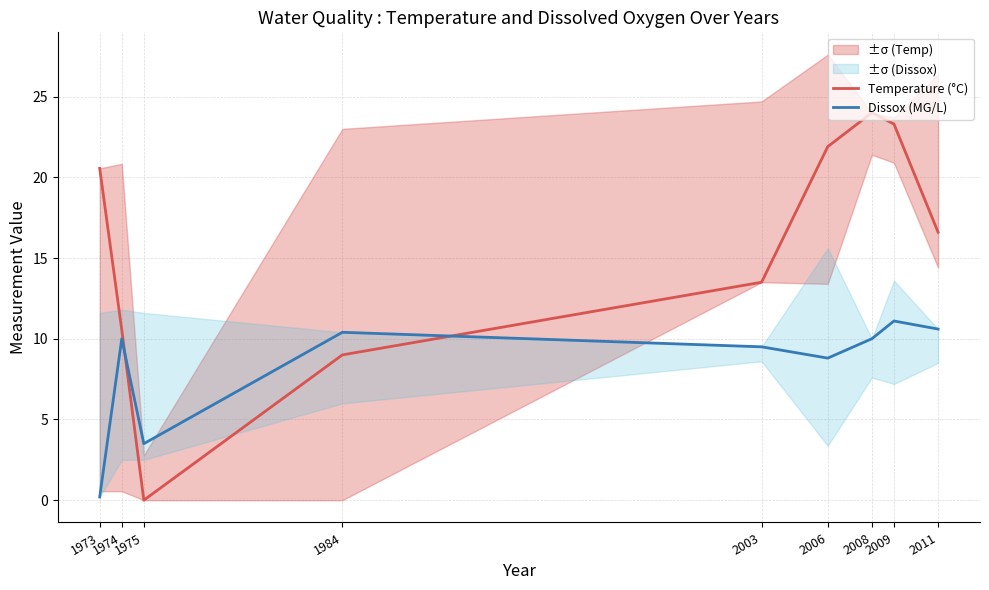

How many values in Temperature (°C) are above zero?

8